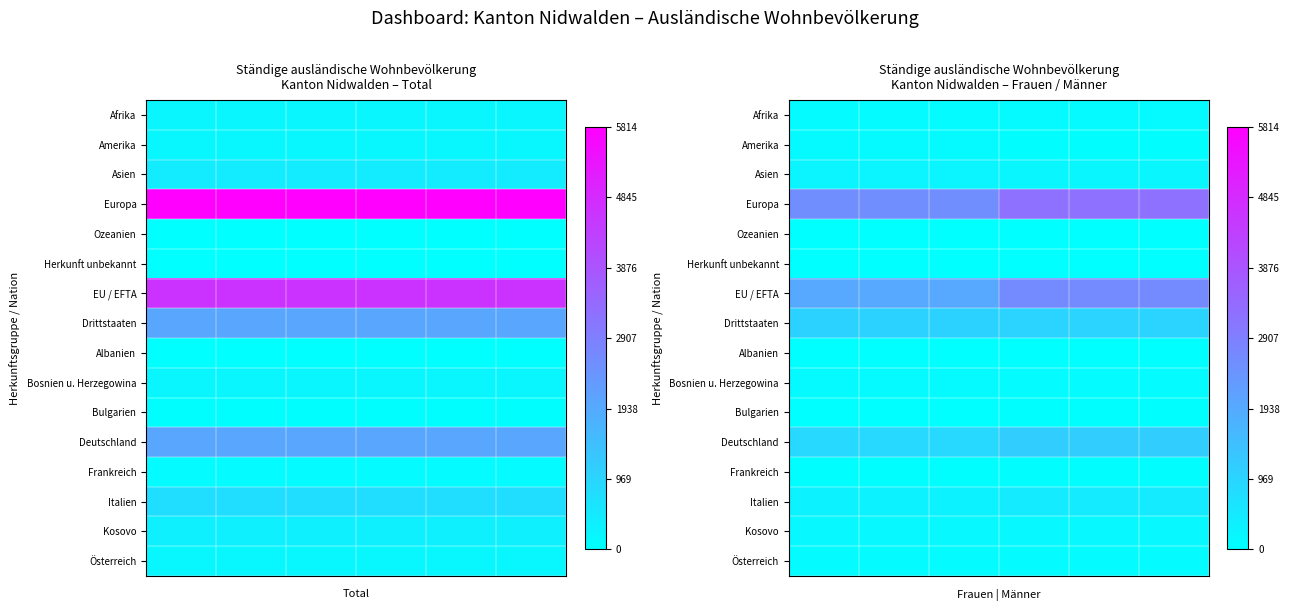

Count the number of data series in this chart.

16